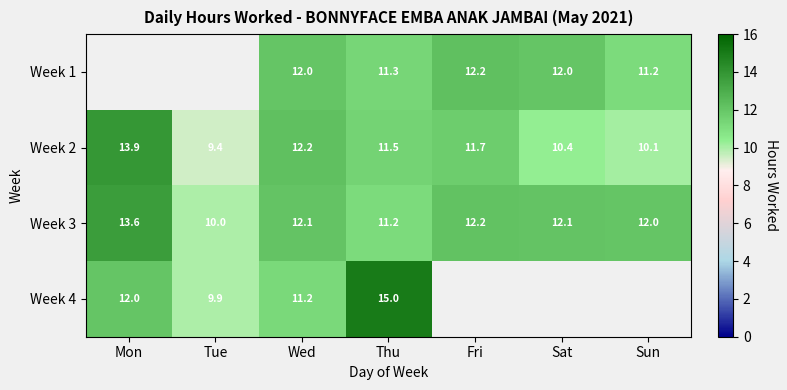

At which label does Week 2 first exceed 11?

Mon